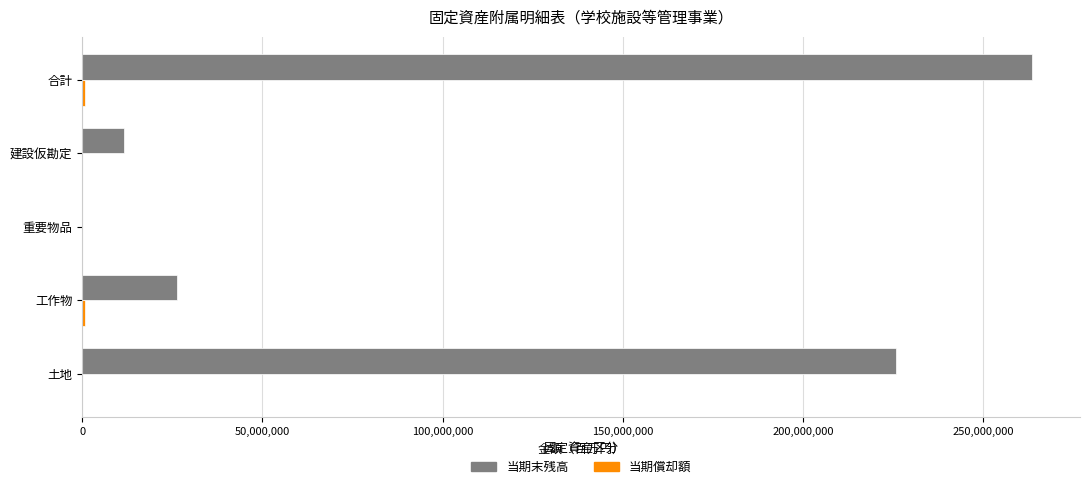

Is it true that 当期末残高 equals 403046808 at 土地?

False